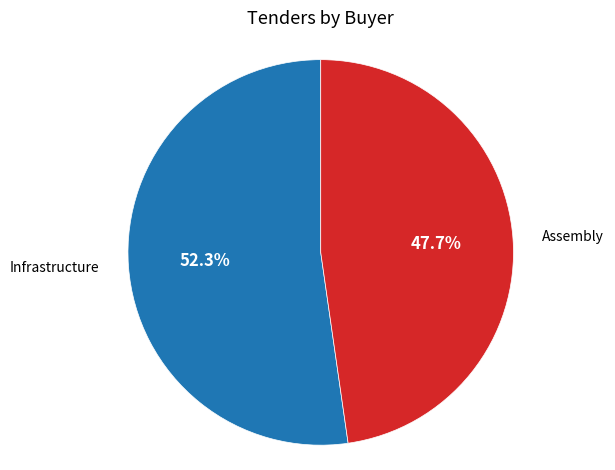

Is there a majority slice in this chart?

Yes